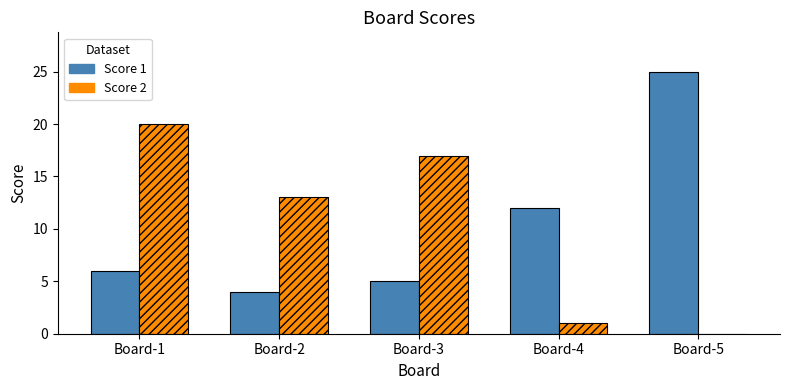

Is the value of Score 2 at Board-5 greater than the value of Score 1 at Board-5?

No